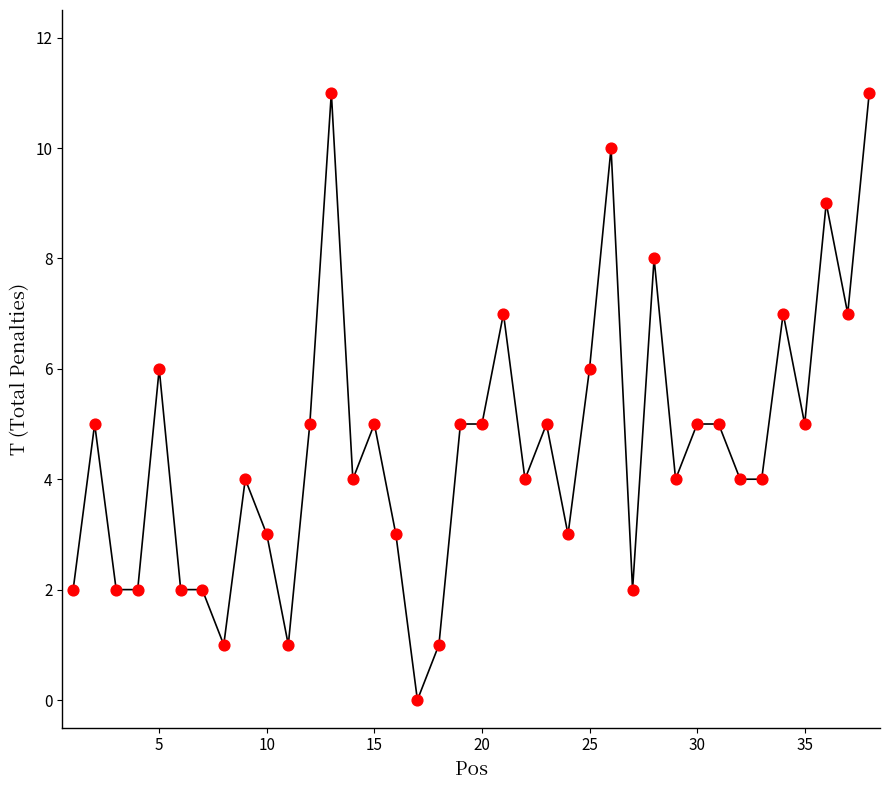

What is the maximum value shown in the chart?

11